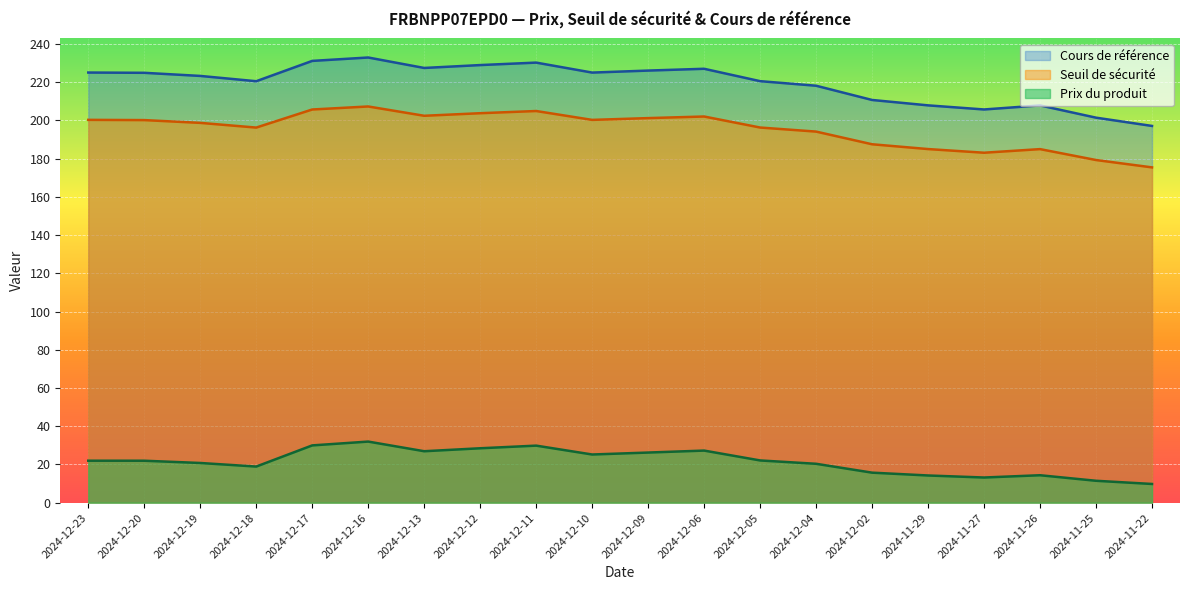

Which category has the lowest value in the Cours de référence series?

2024-11-22